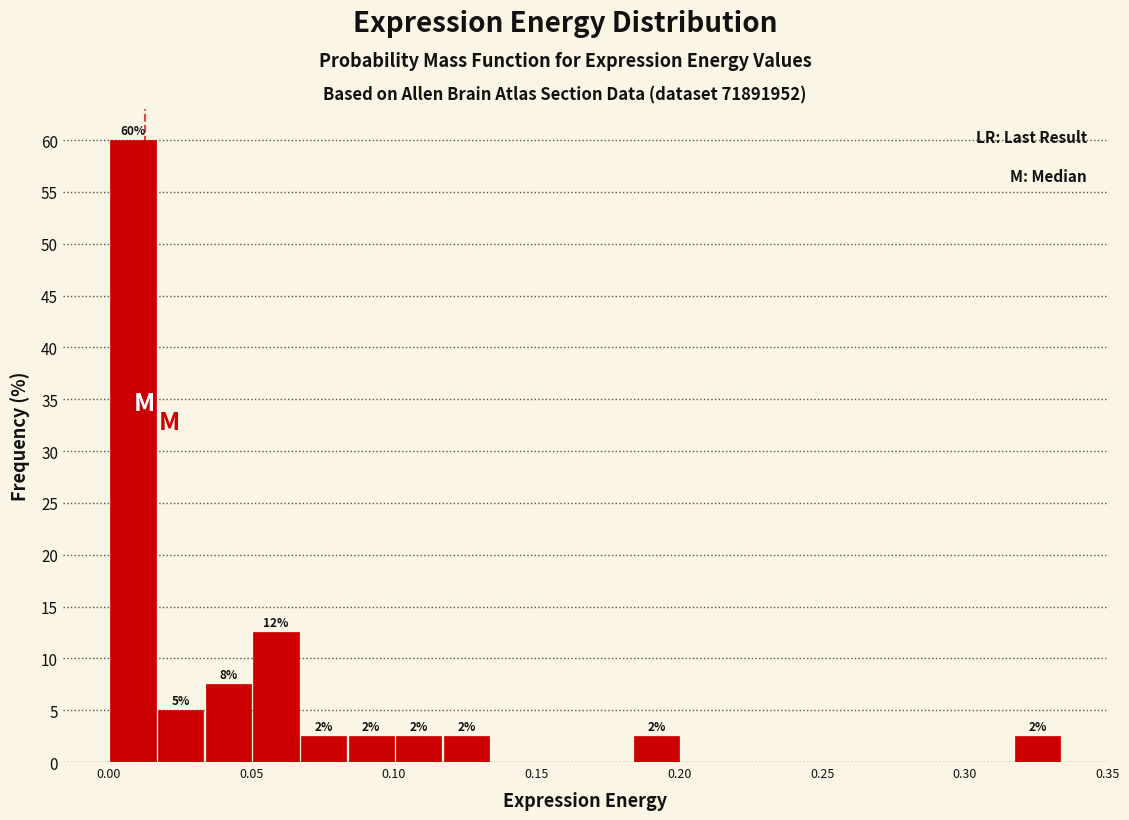

Read against the x-axis, roughly where is the centre of the tallest bar?

0.010